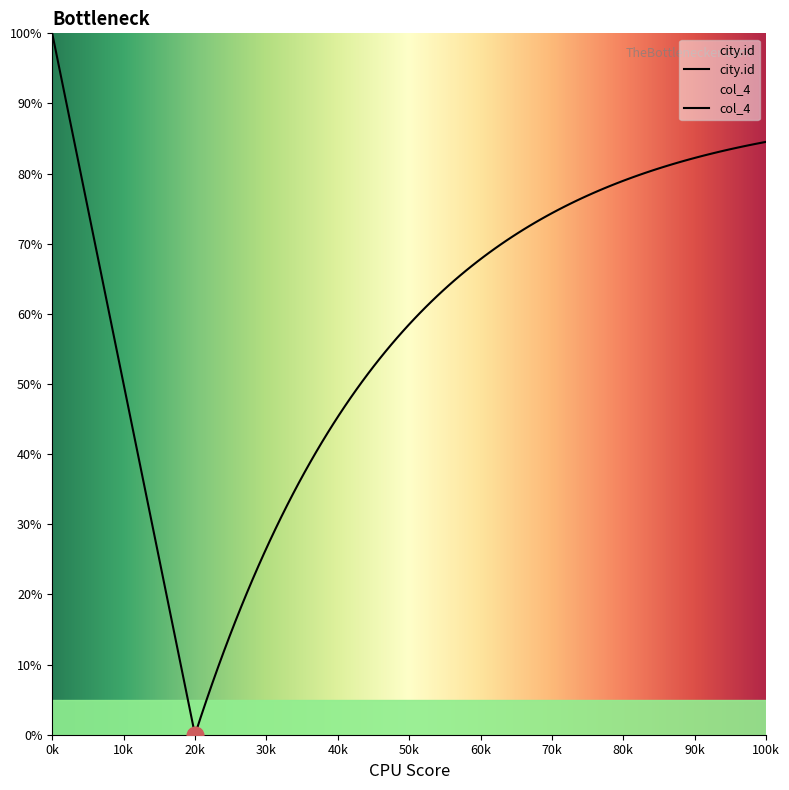

Is it true that the value at 218 is 18.0?

False